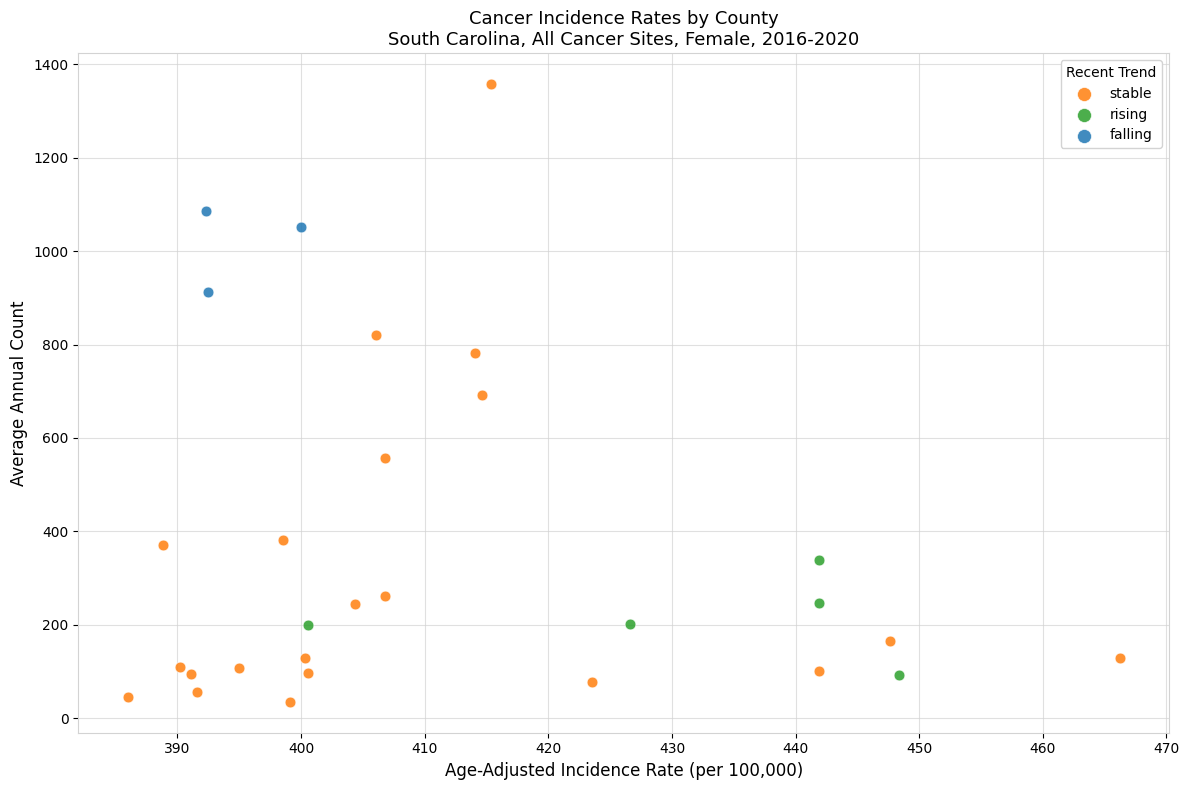

Which series contains the highest Y value?

stable